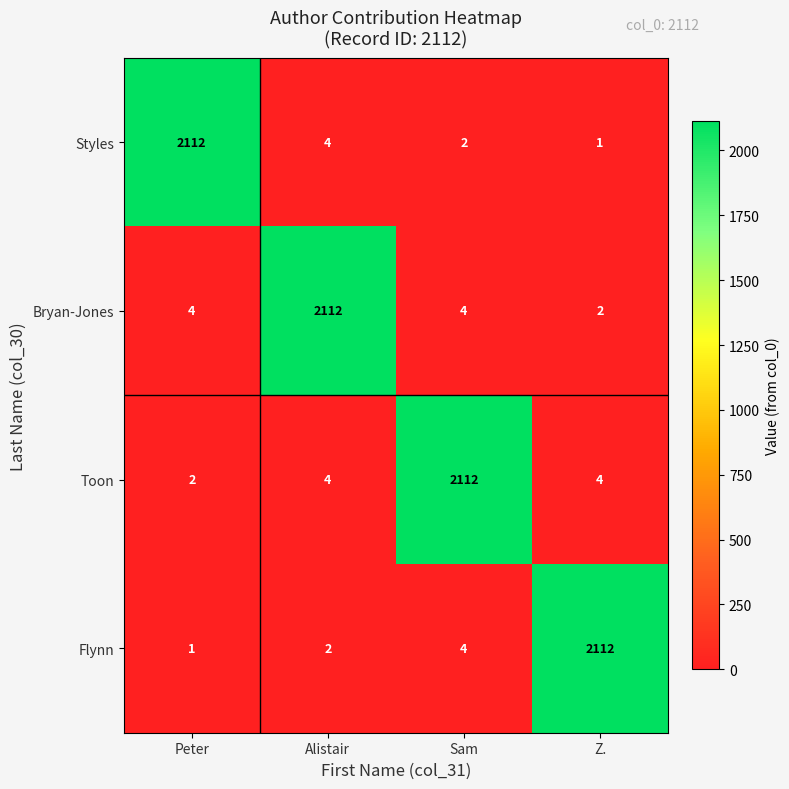

Which category has the highest value in the Toon series?

Sam